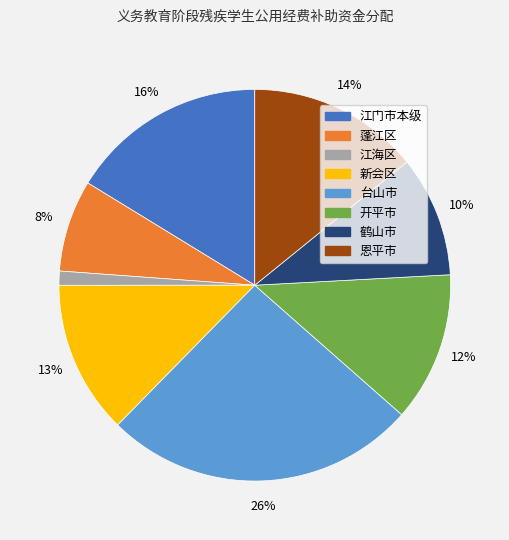

The 新会区 slice represents 13% of the pie. True or false?

True